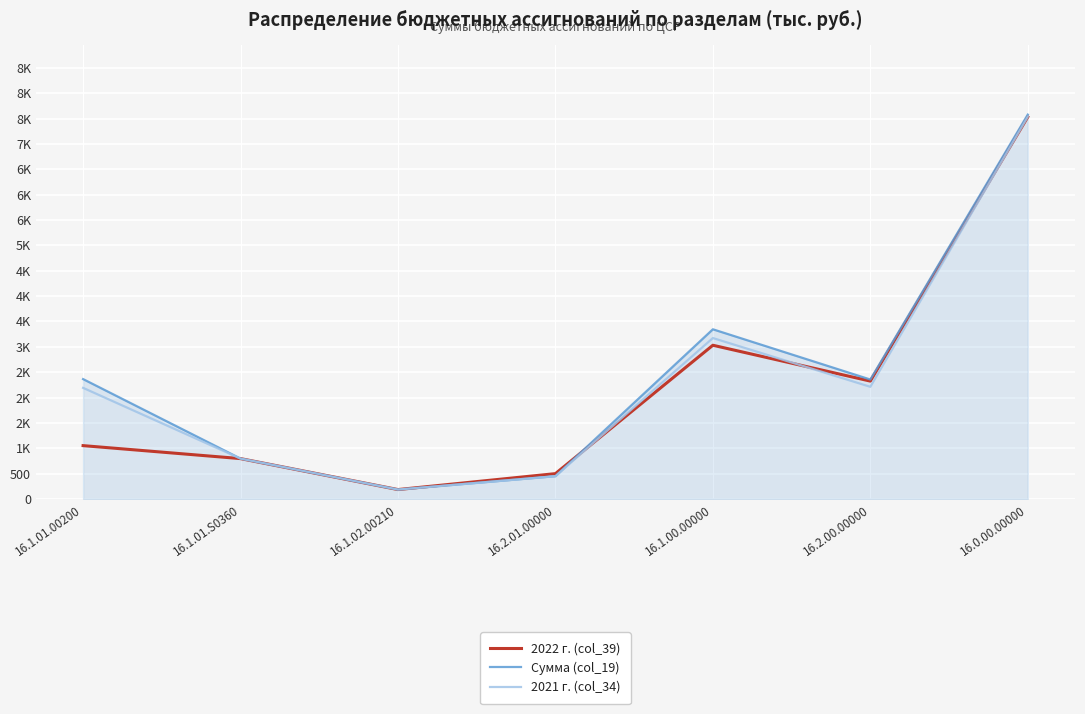

What is the sum of the 2021 г. (col_34) values at 16.1.01.00200 and 16.1.00.00000?

5364.0